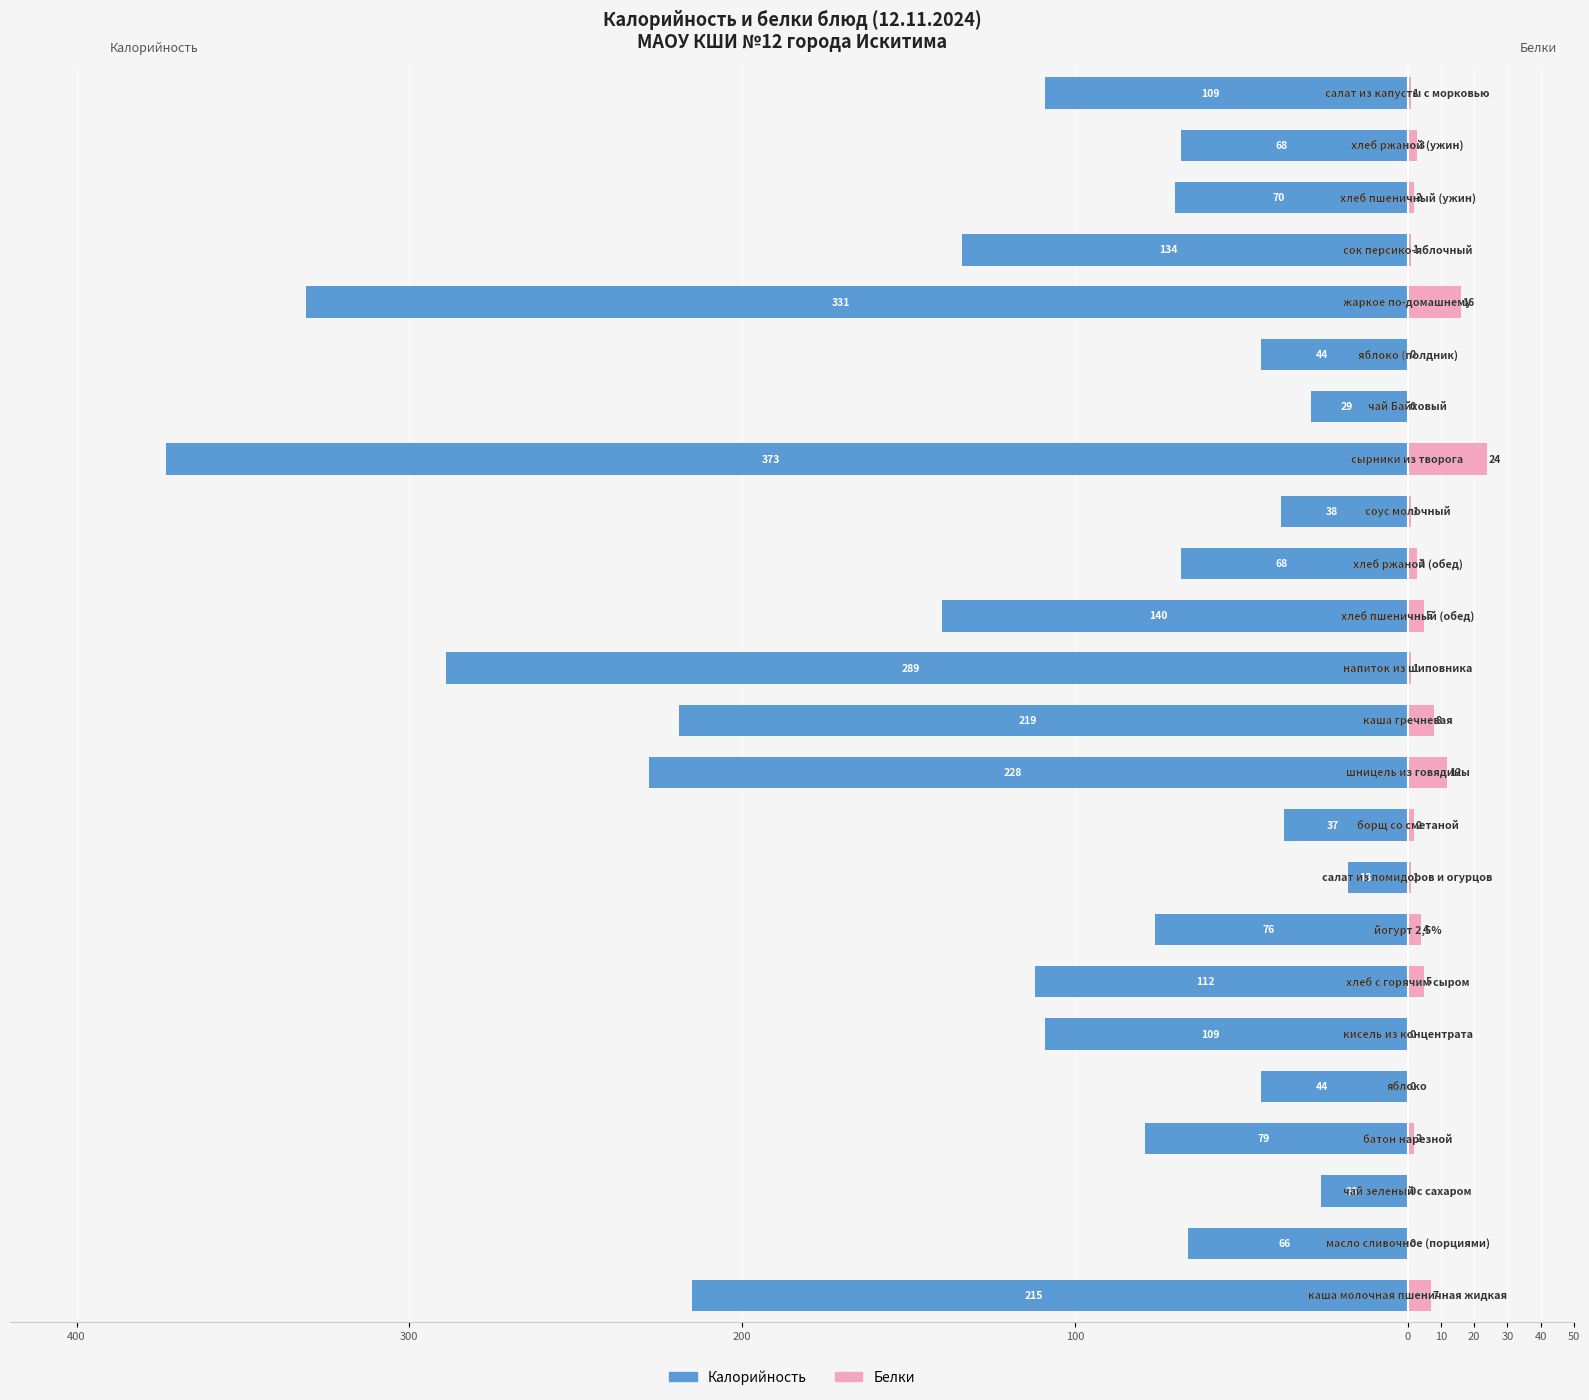

At 14, list the series in order from largest to smallest.

Белки, Калорийность